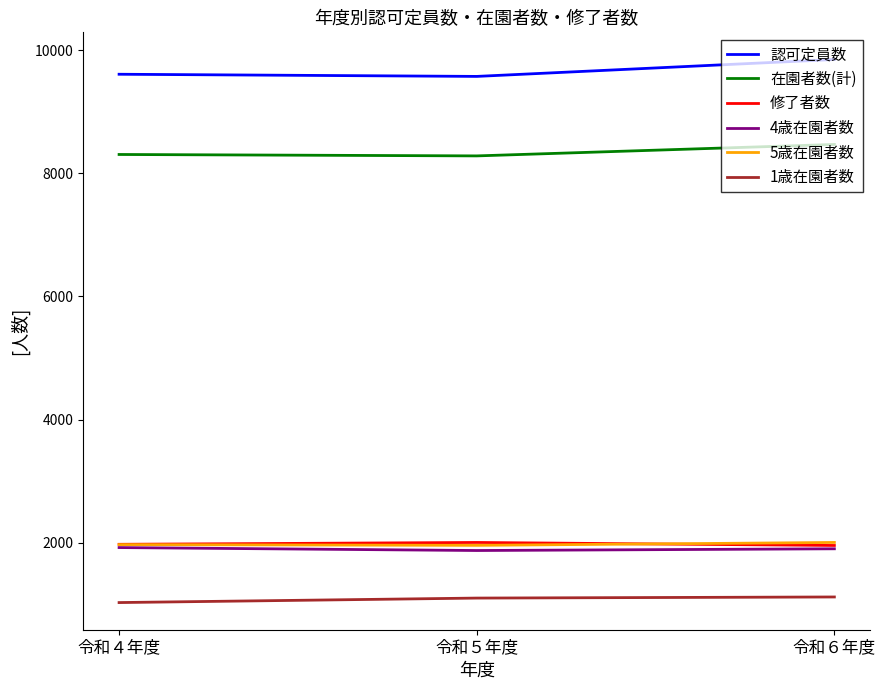

What is the difference between the maximum and minimum values in the 5歳在園者数 series?

47